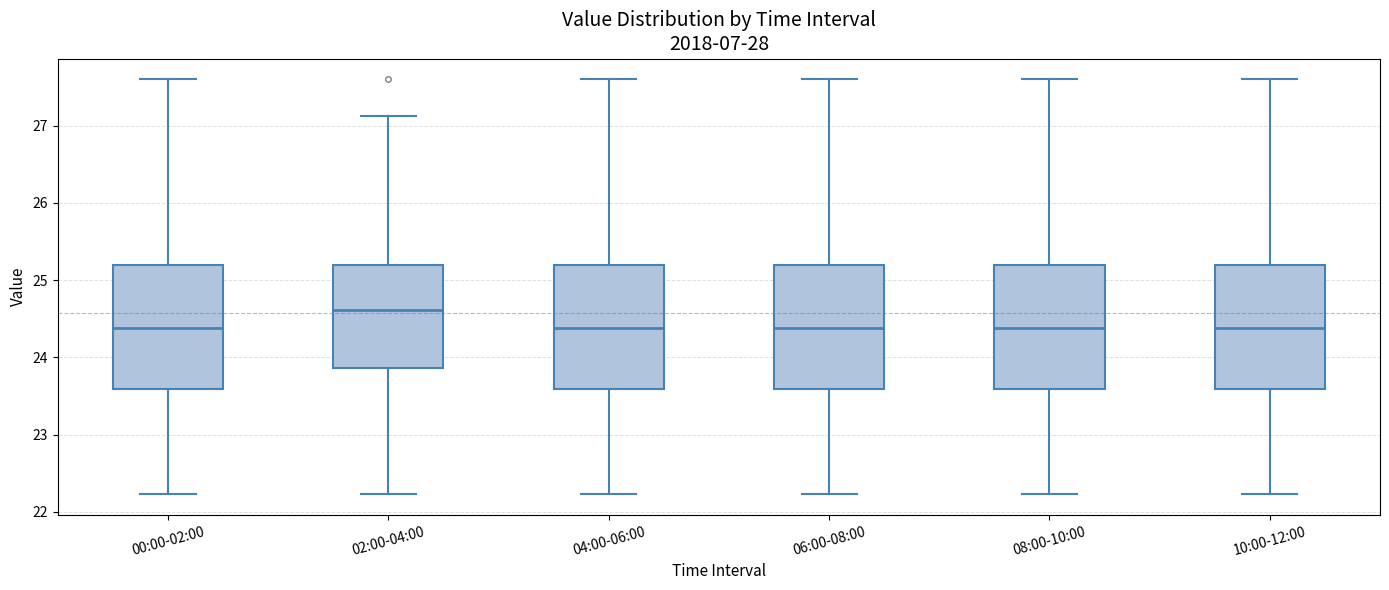

Which box has the highest median line?

02:00-04:00